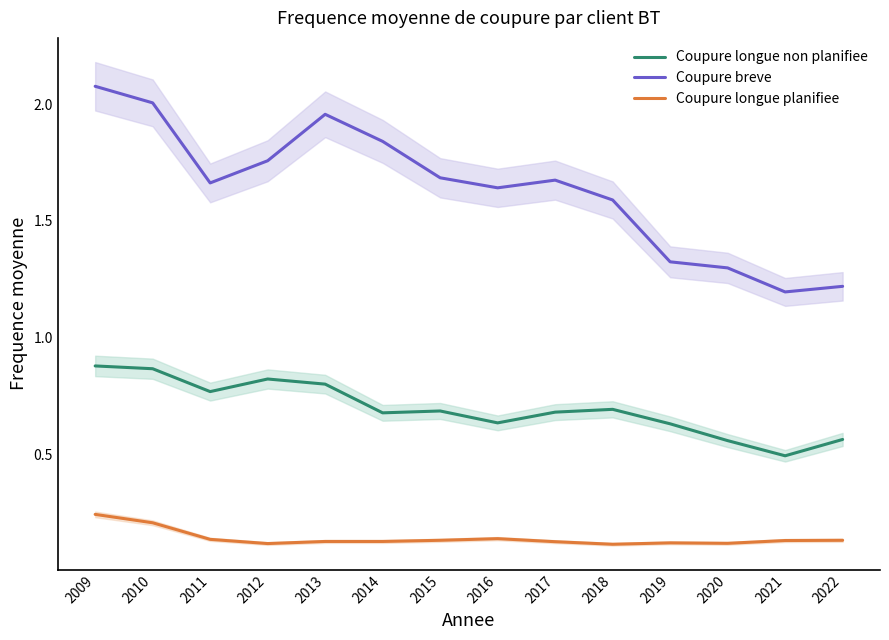

The value of Coupure longue non planifiee at 2014 is 0.2. True or false?

False